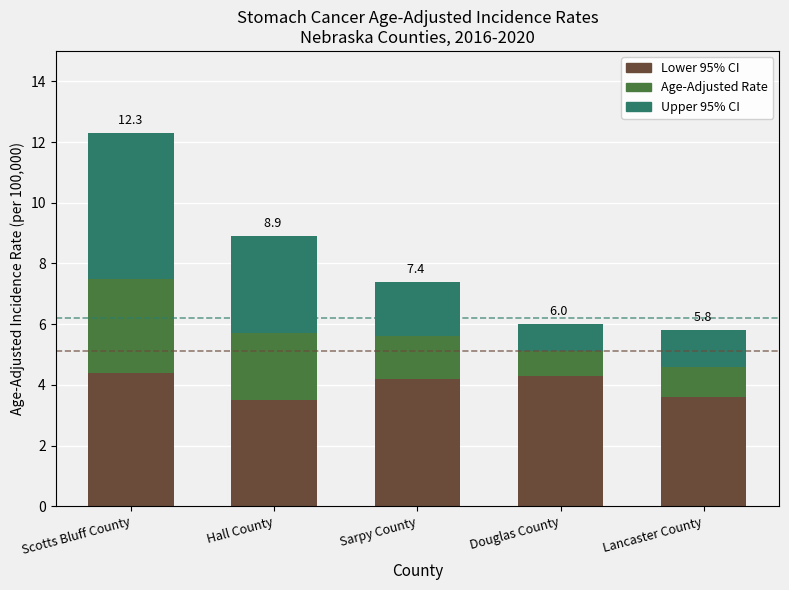

What is the sum of the Lower 95% CI values at Hall County and Lancaster County?

7.1